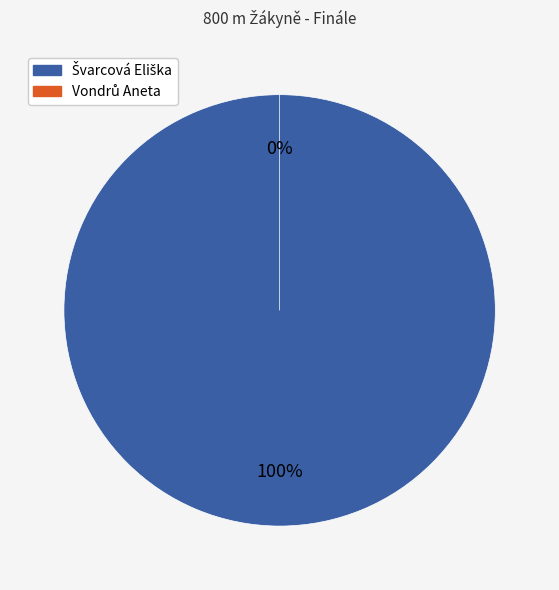

To the nearest percent, what is the difference between the Vondrů Aneta and Švarcová Eliška slice percentages?

100%